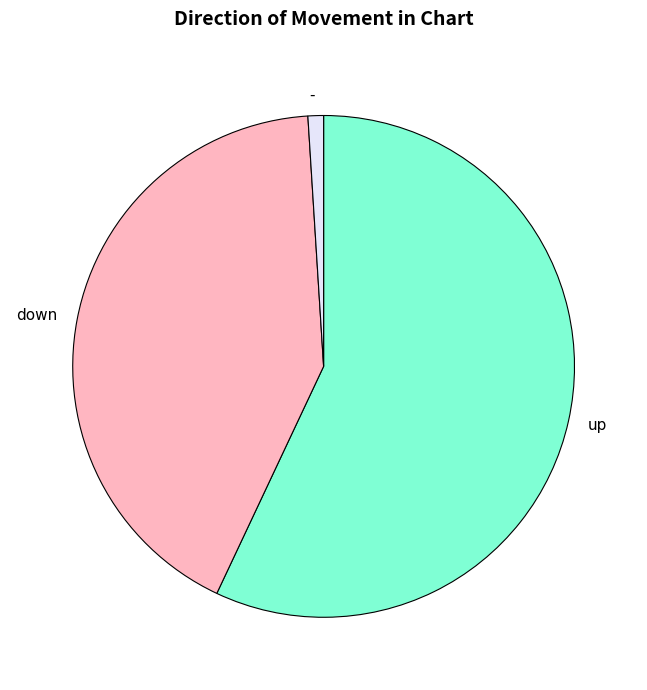

Count the number of slices in the pie.

3